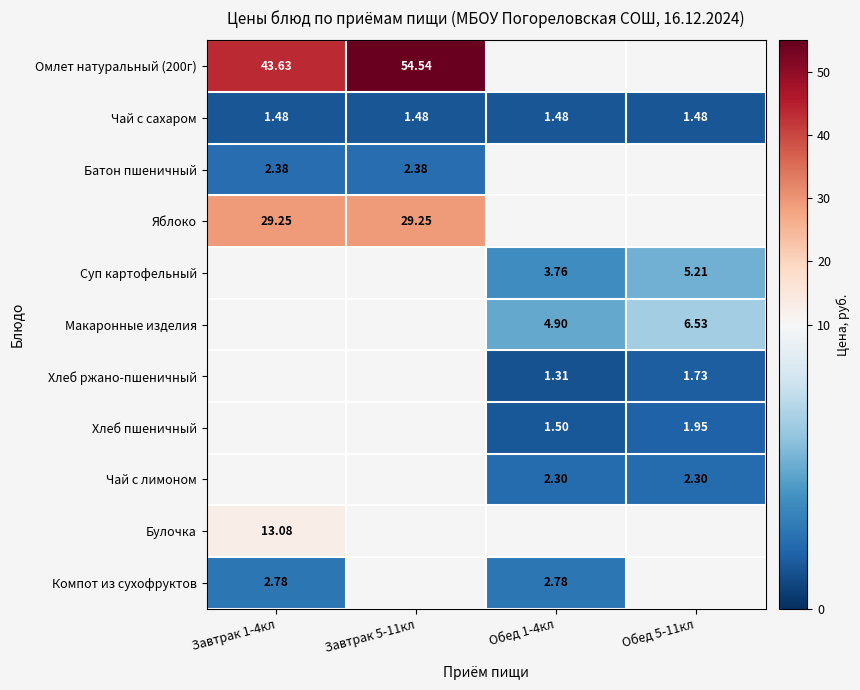

Is the value of Макаронные изделия at Обед 1-4кл greater than the value of Суп картофельный at Обед 5-11кл?

No